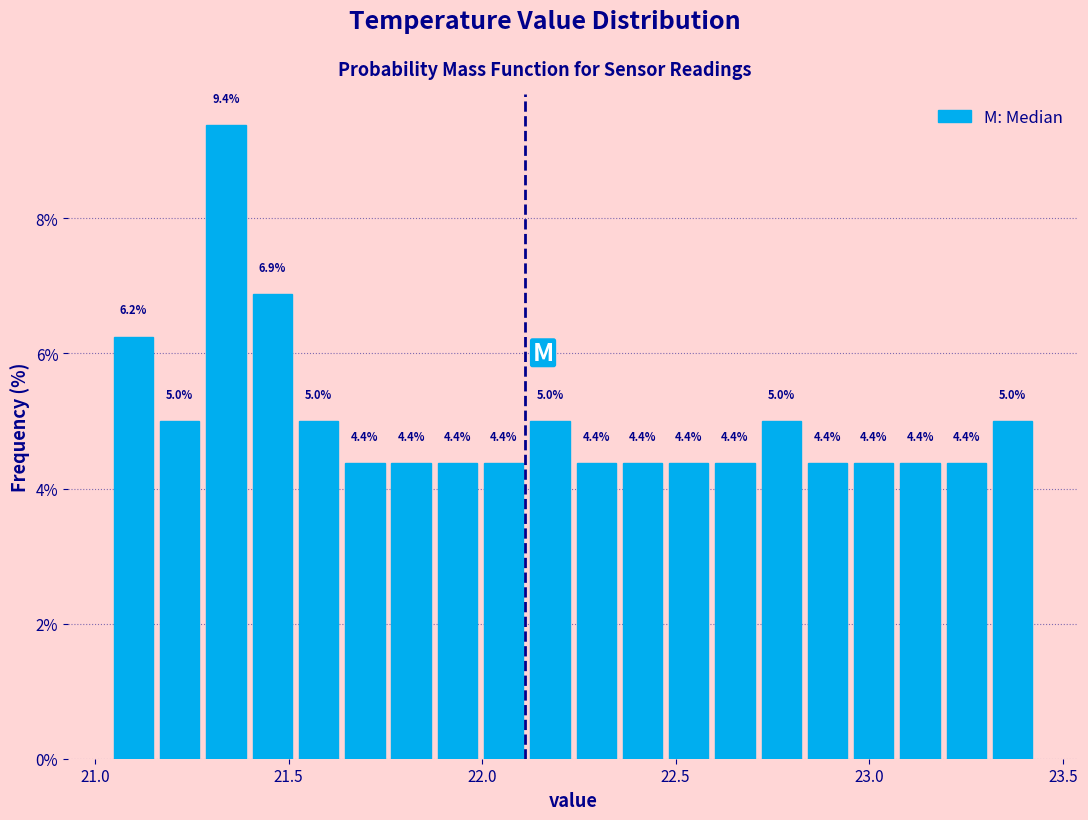

Around what value on the x-axis is the tallest bar? Give the approximate position of its centre, as read against the axis.

21.35